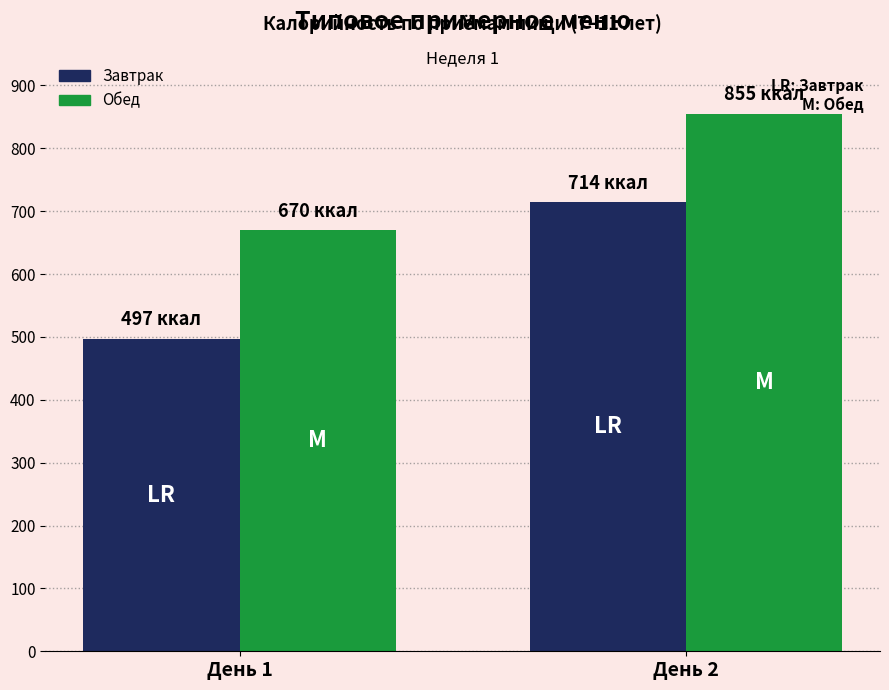

The Обед series shows 855 at День 2. True or false?

True